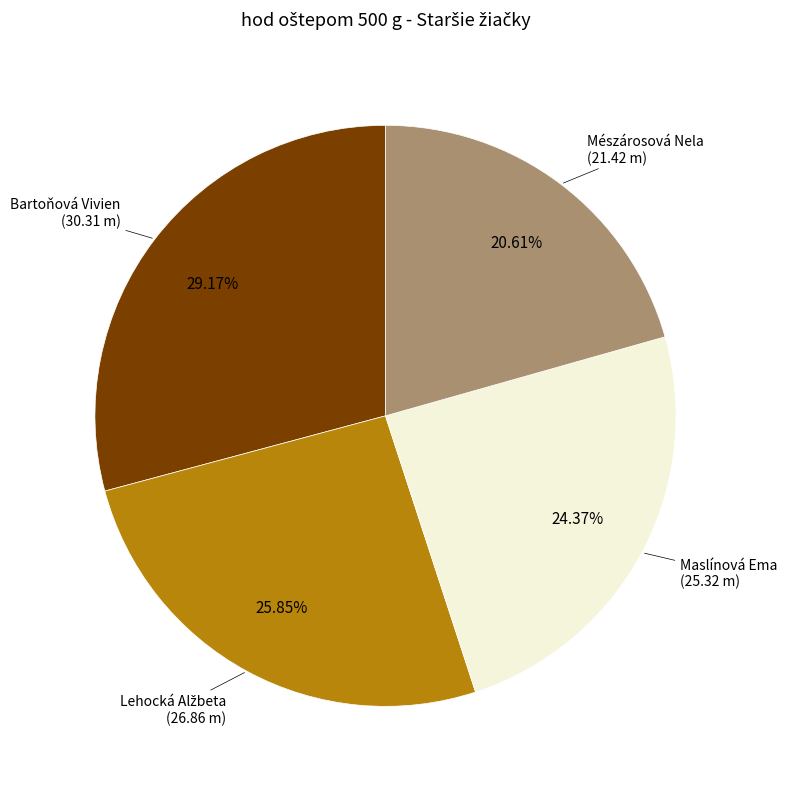

Is there any slice that represents more than half of the pie?

No